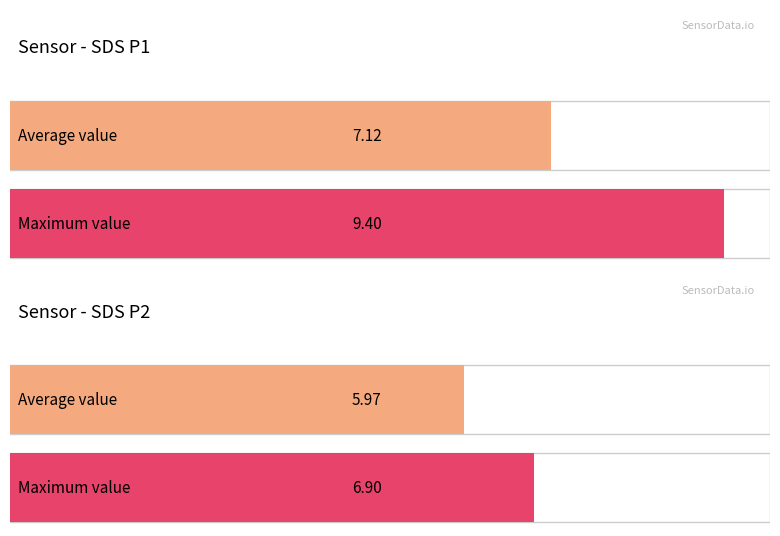

Which series has the largest range (max minus min)?

SDS_P1